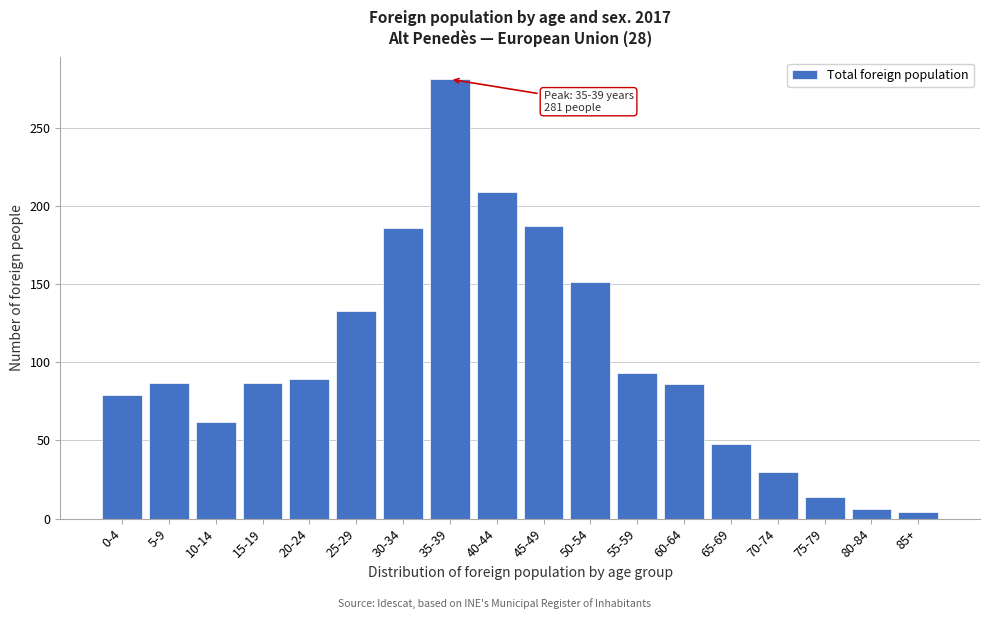

At which category does the chart reach its peak across all series?

35-39